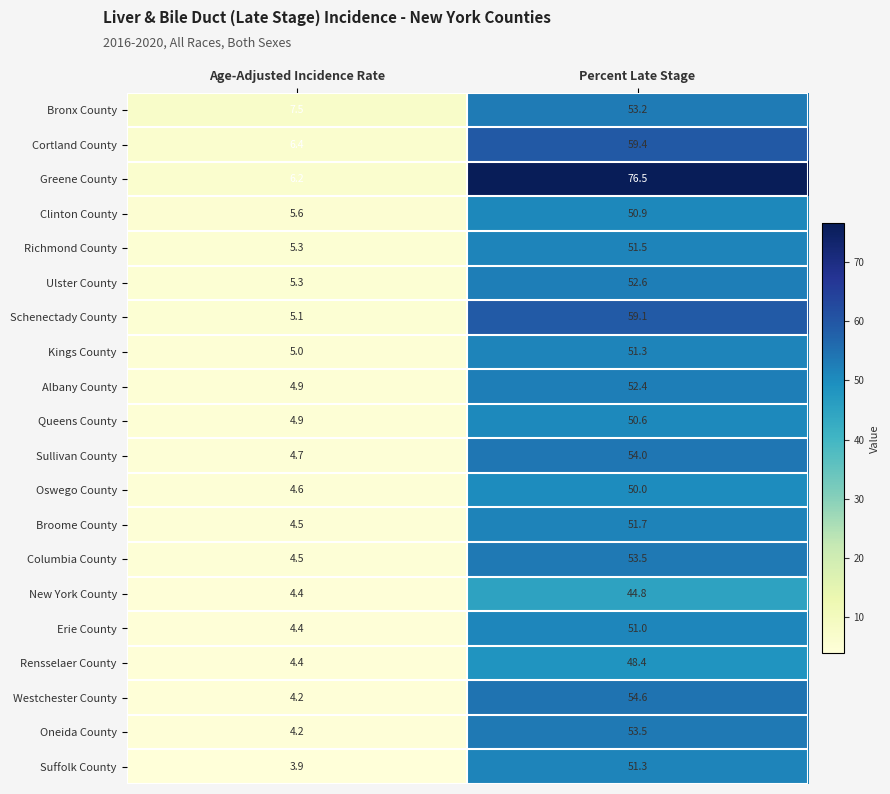

What is the total value across all series at Age-Adjusted Incidence Rate?

100.0